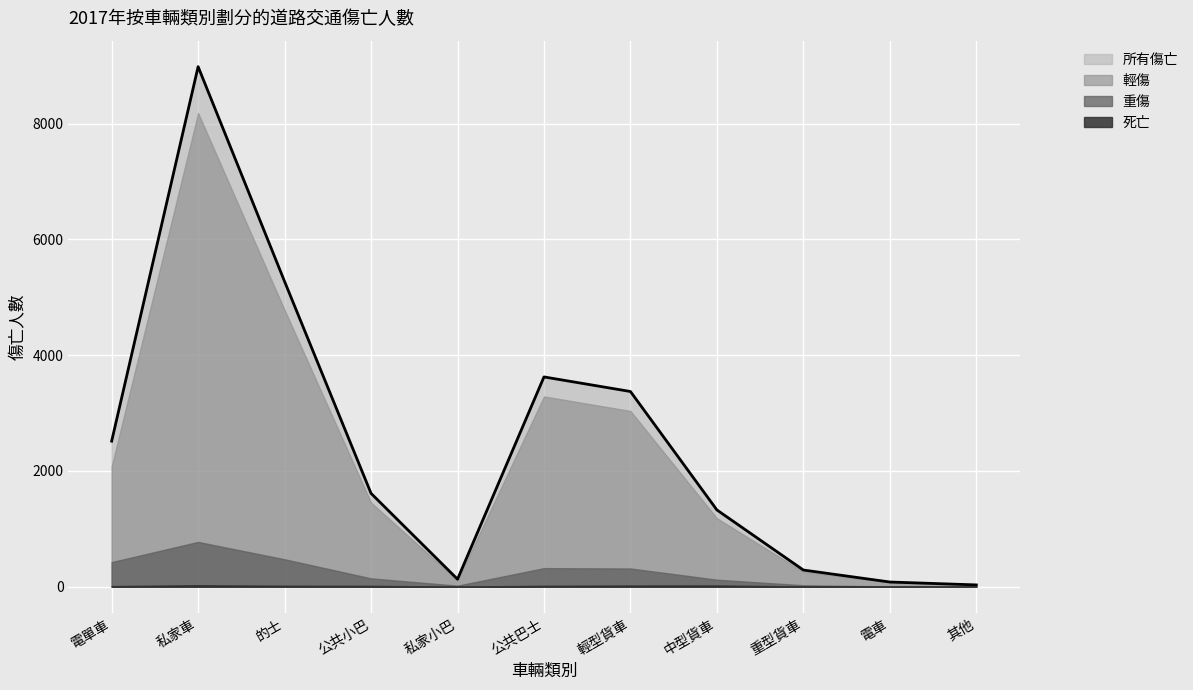

At how many categories does at least one series exceed 4097?

2